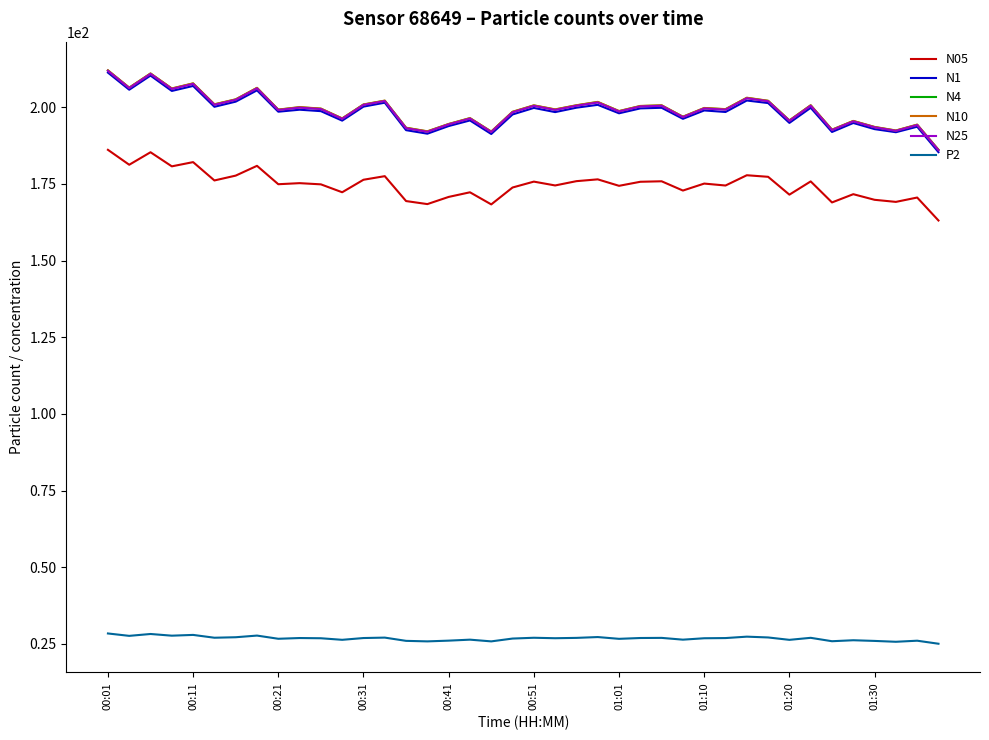

What is the maximum value shown in the chart?

212.0